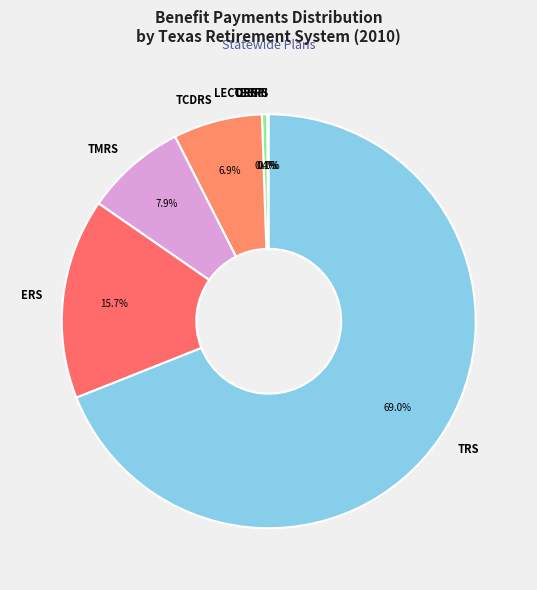

Which slice is the largest?

TRS